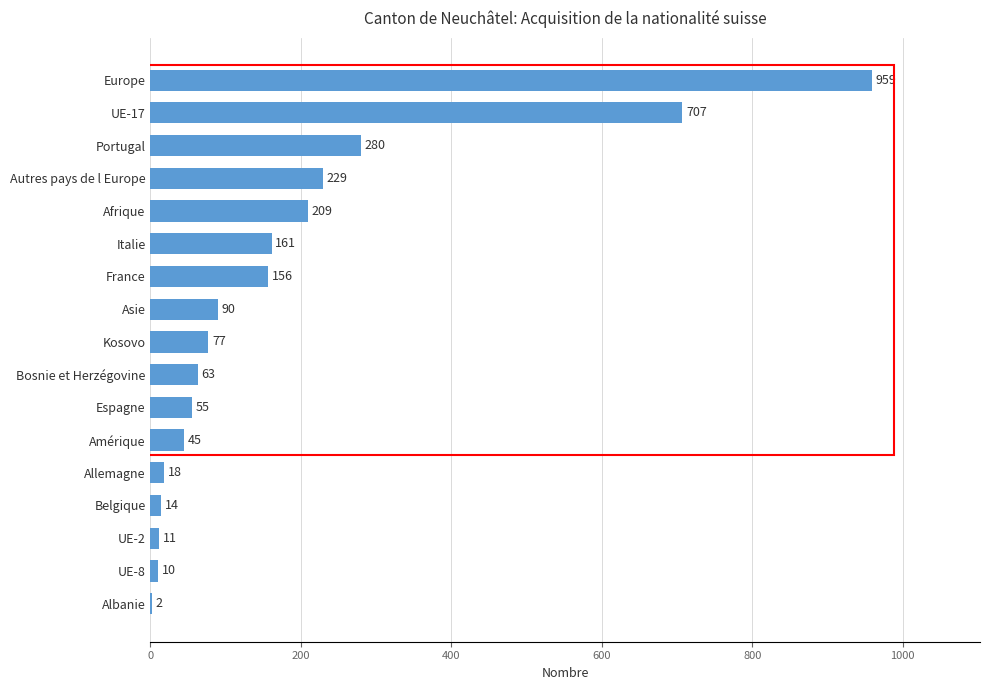

The value at Allemagne is 18. True or false?

True